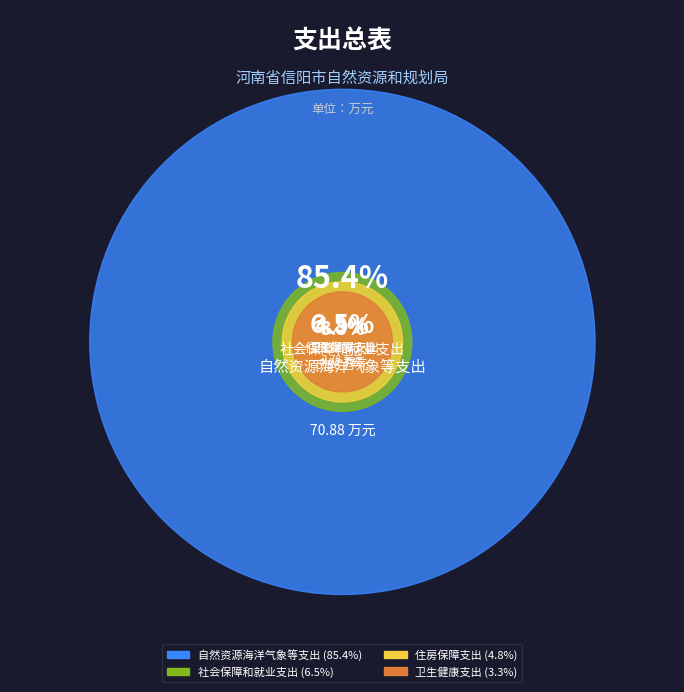

Which slice is the largest?

自然资源海洋气象等支出